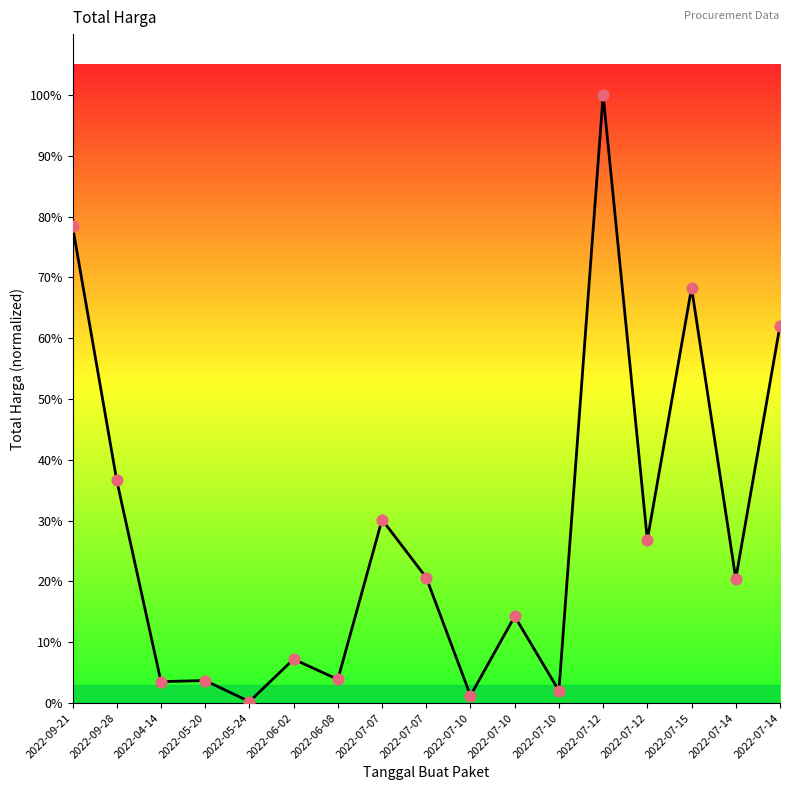

Which has a higher value, 2022-04-14 or 2022-07-14?

2022-07-14